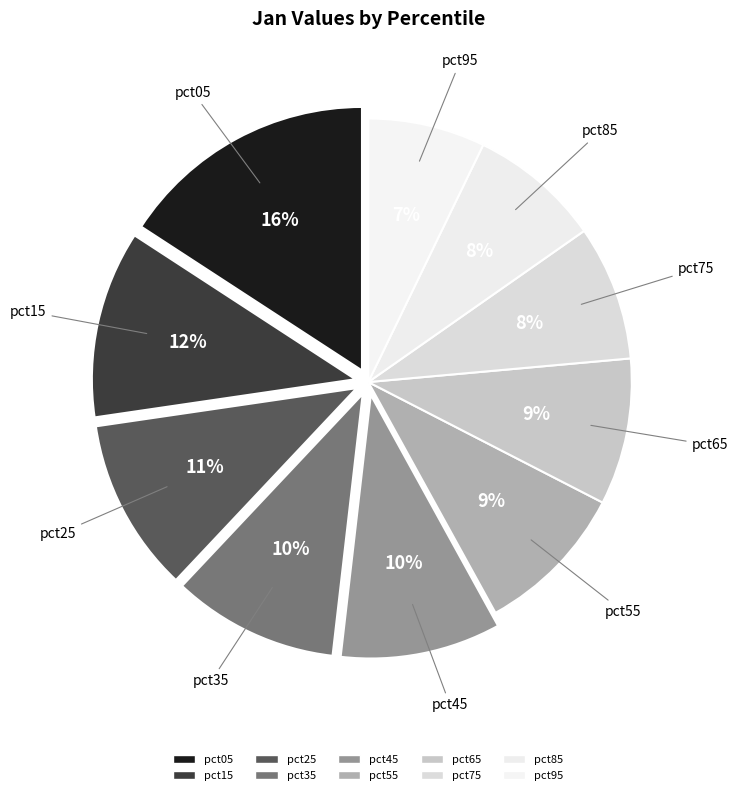

To the nearest percent, what is the difference between the largest and smallest slice percentages?

9%